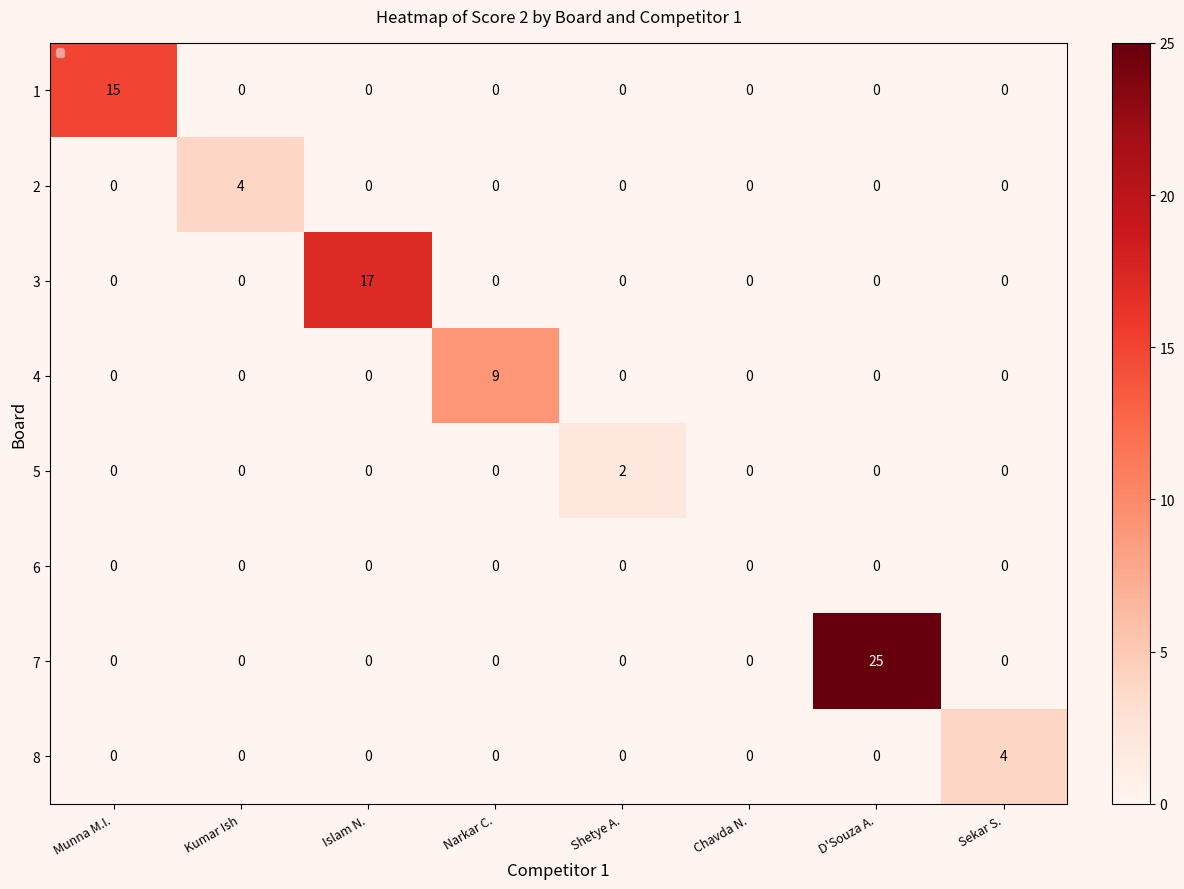

Between Narkar C. and Shetye A., which series saw the biggest shift?

4